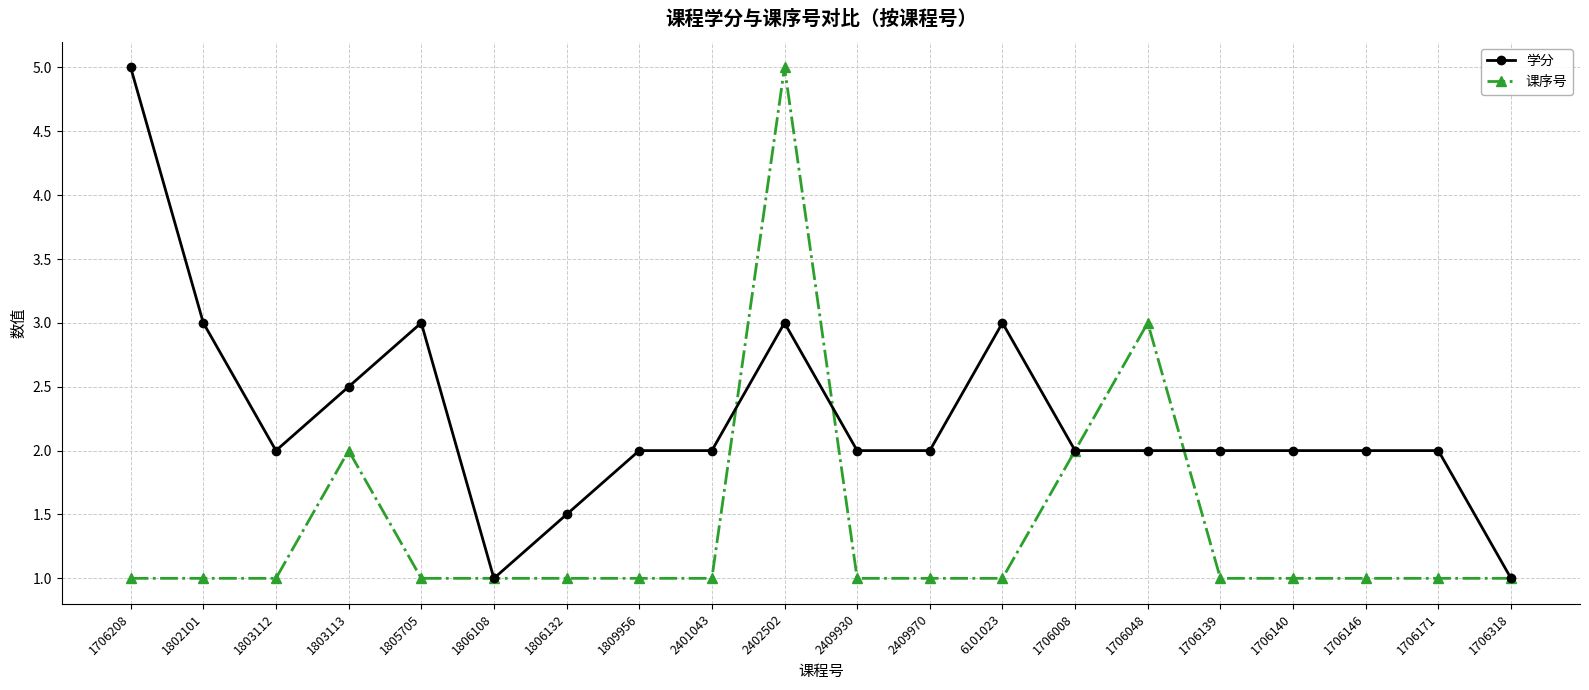

List the series in order of their overall mean, highest first.

学分, 课序号